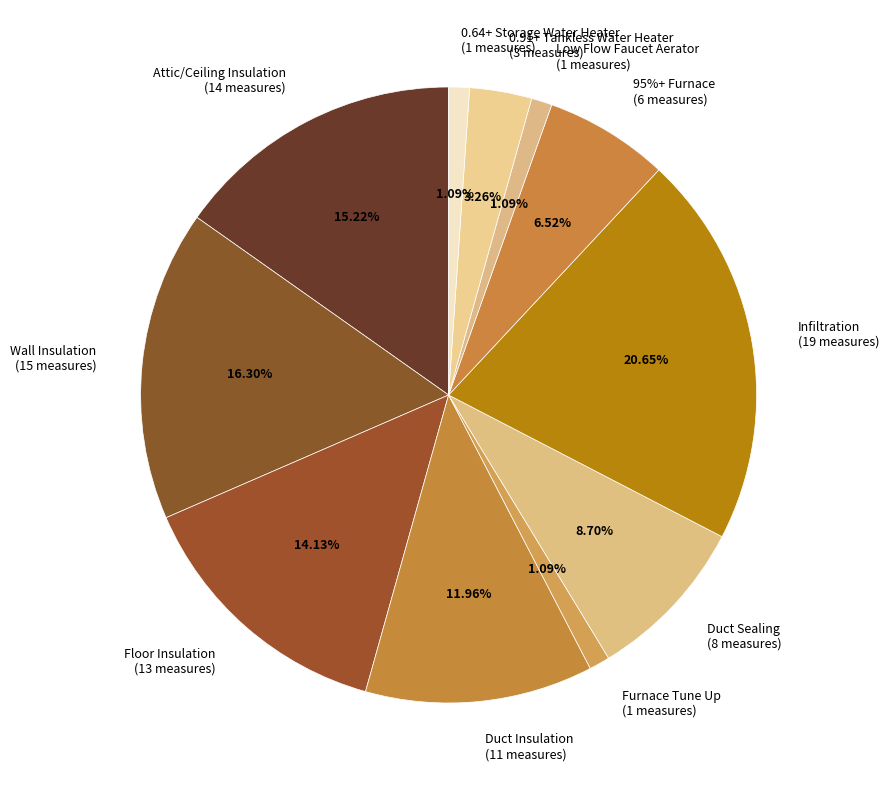

How many segments does this pie chart have?

11